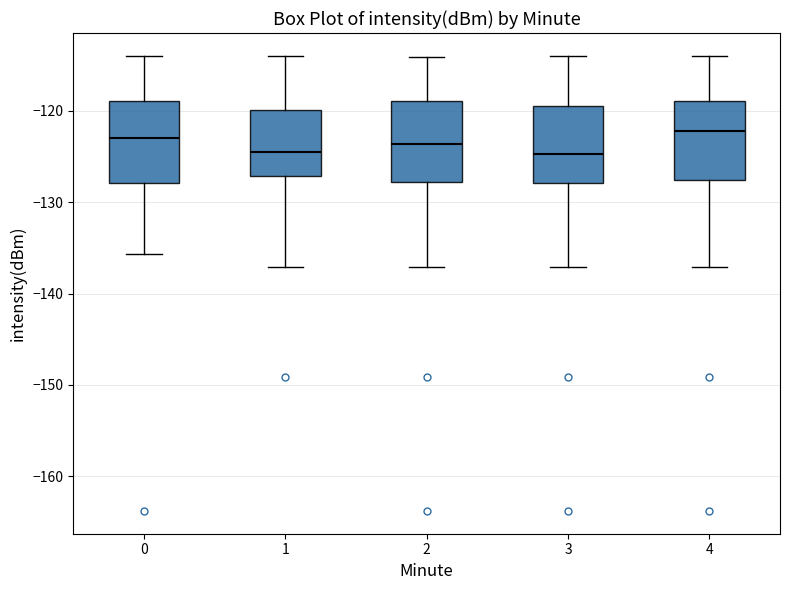

Reading left to right, read every box against the y-axis: the position of its median line, the range the box covers, and the ends of its whiskers. The values are not printed on the chart, so give them approximately, as read against the axis.

0: median -123, box -128 to -119, whiskers -136 to -114
1: median -125, box -127 to -120, whiskers -137 to -114
2: median -124, box -128 to -119, whiskers -137 to -114
3: median -125, box -128 to -119, whiskers -137 to -114
4: median -122, box -128 to -119, whiskers -137 to -114